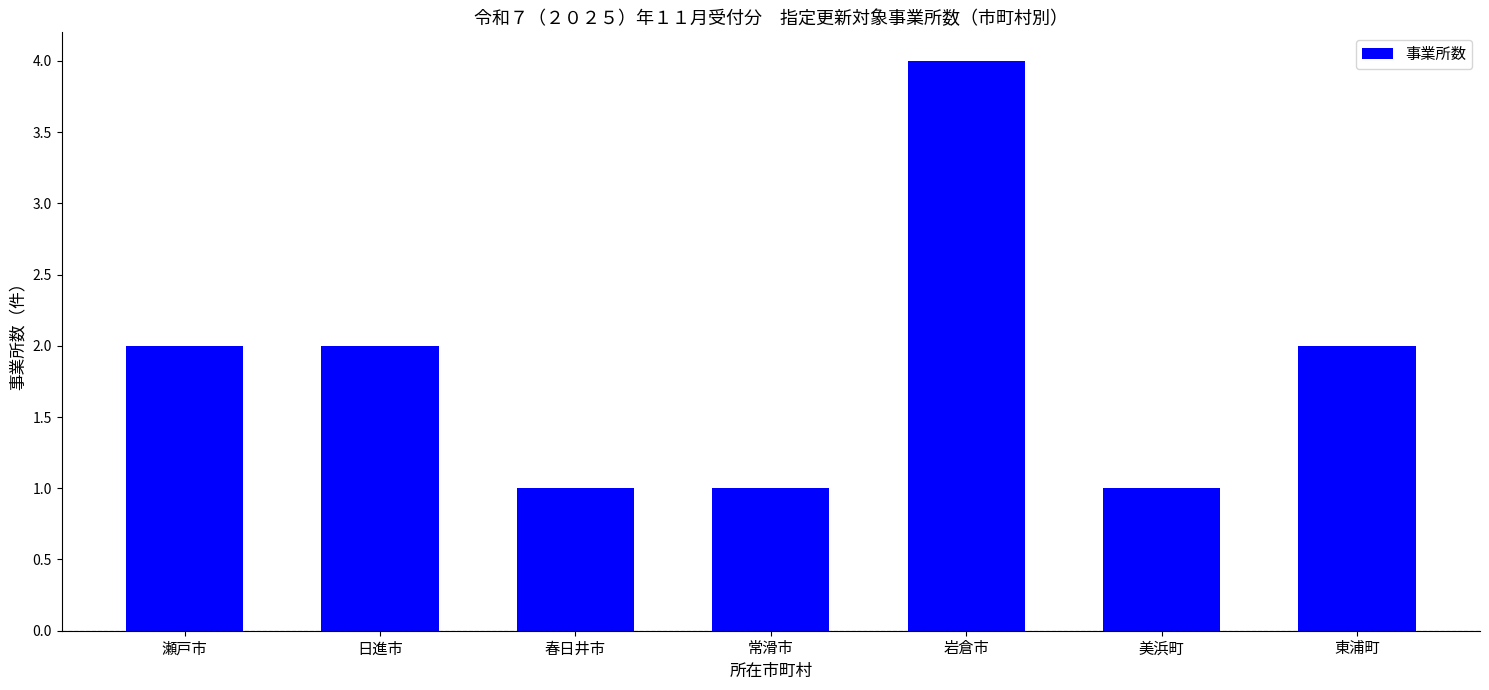

What is the minimum value shown in the chart?

1